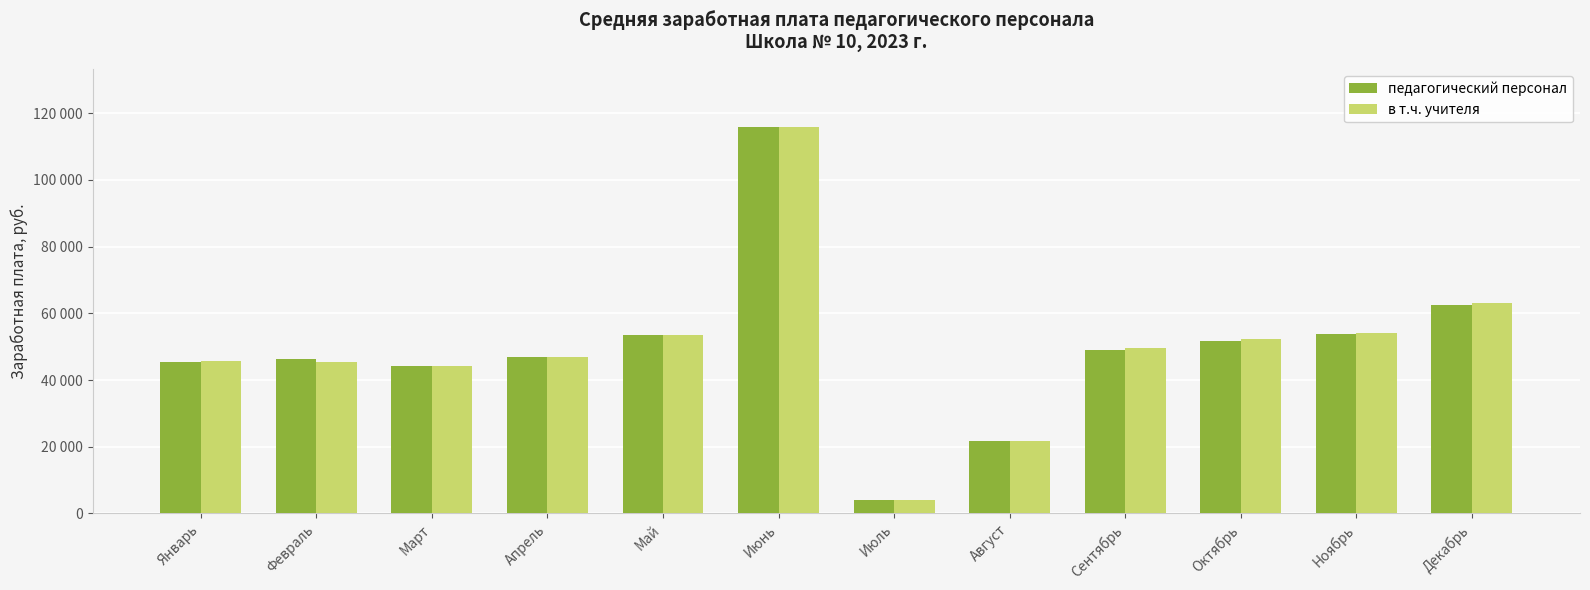

Which category has the lowest value in the педагогический персонал series?

Июль